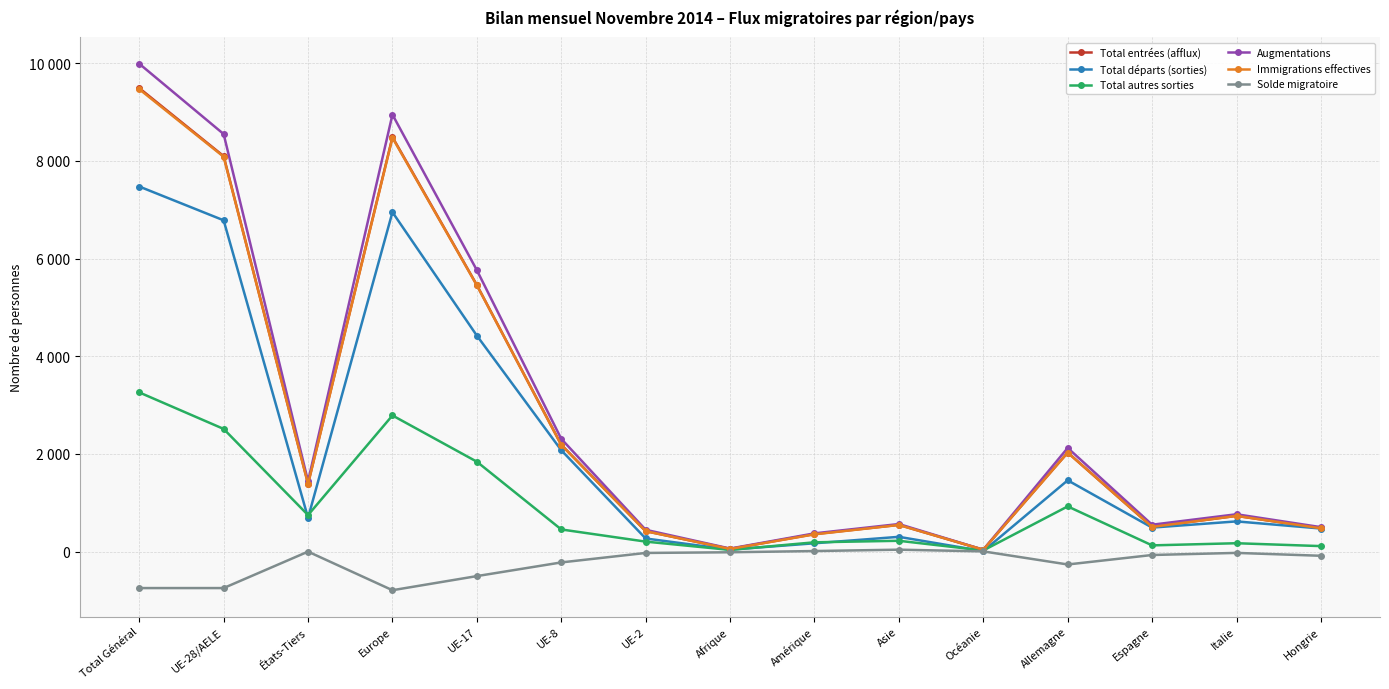

Is this an area chart (filled region under the line)?

No